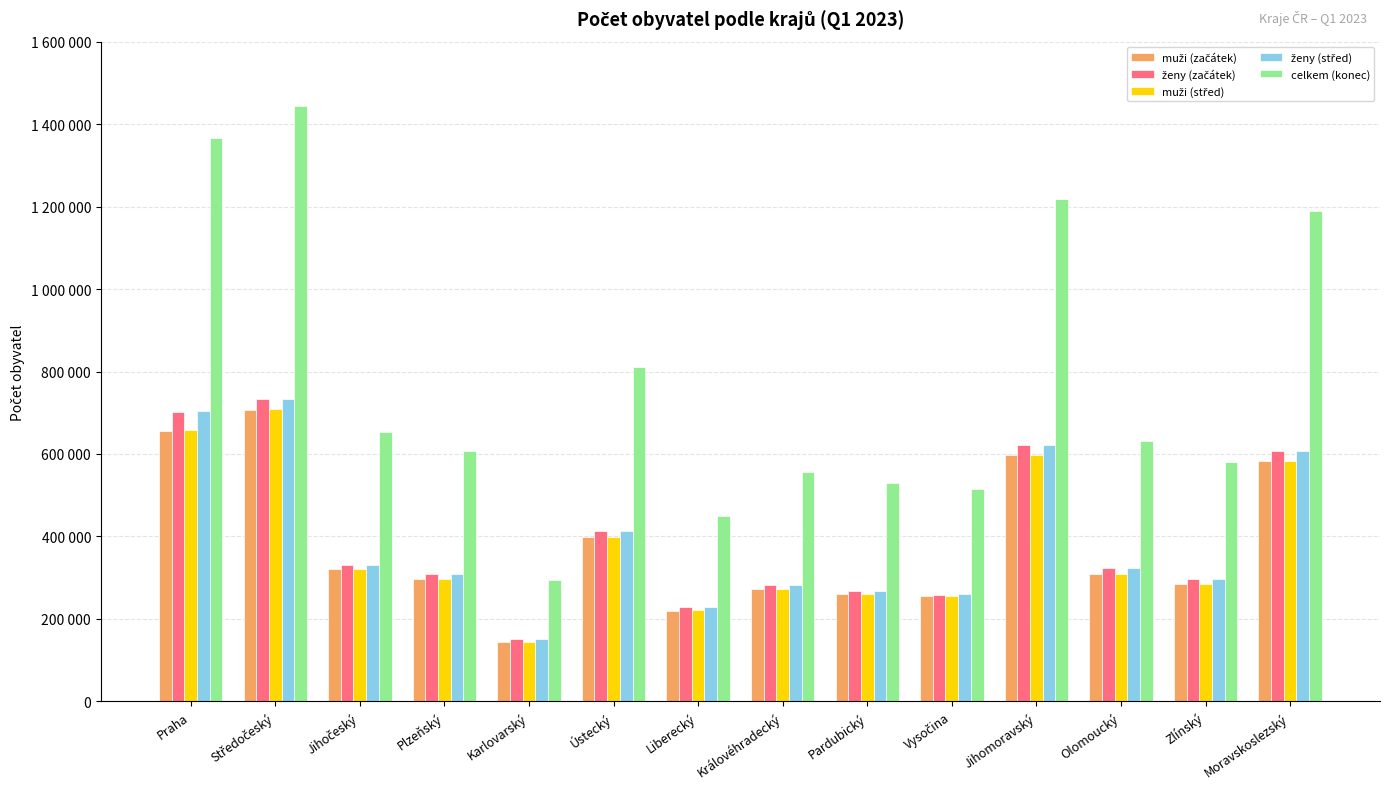

The value of ženy (střed) at Moravskoslezský is 923570. True or false?

False